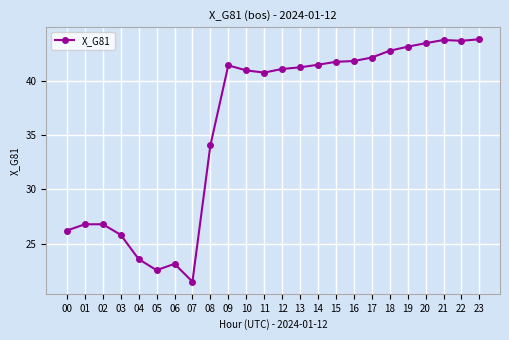

Where is the data nearest to the value 32?

08